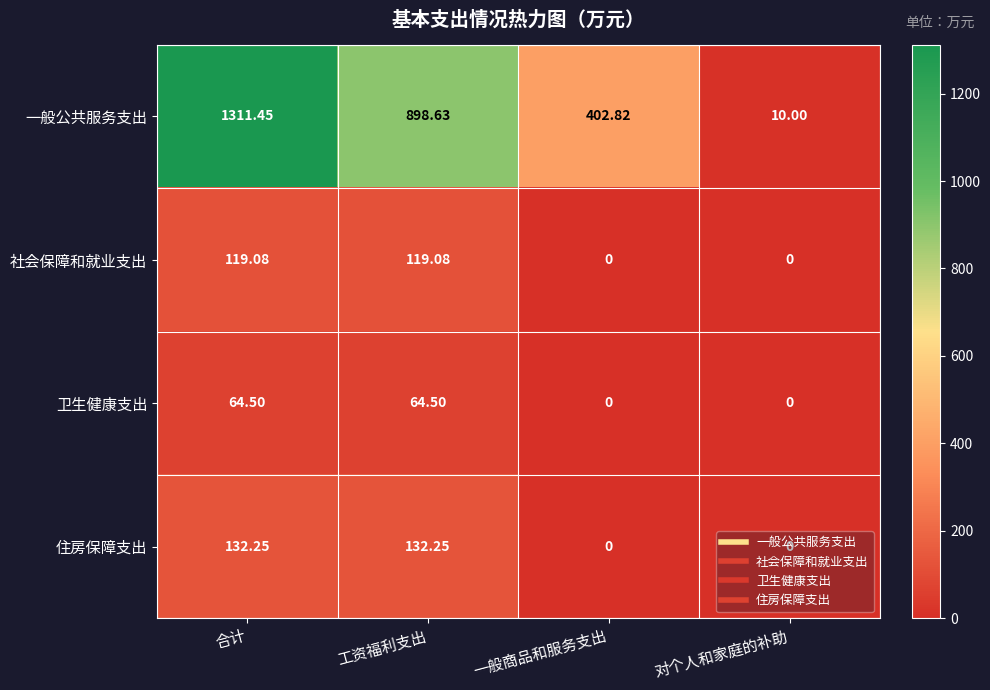

What is the spread (max minus min) of values at 对个人和家庭的补助?

10.0